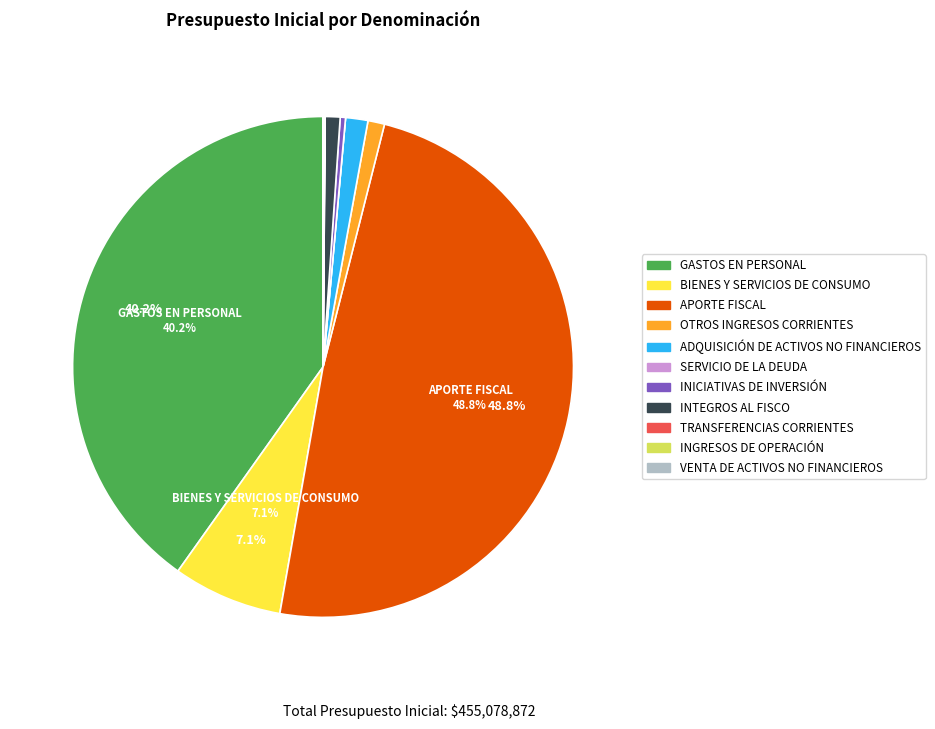

Does any single category account for the majority?

No